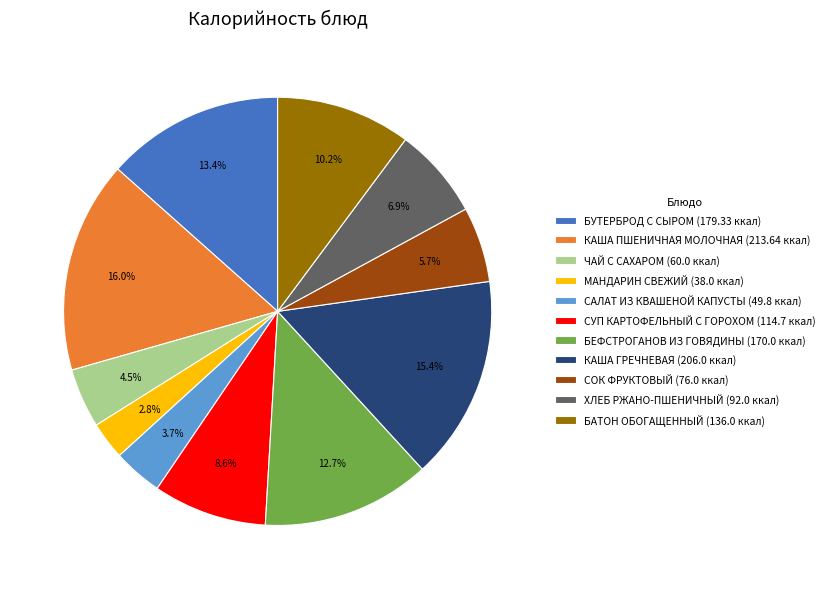

How many segments does this pie chart have?

11